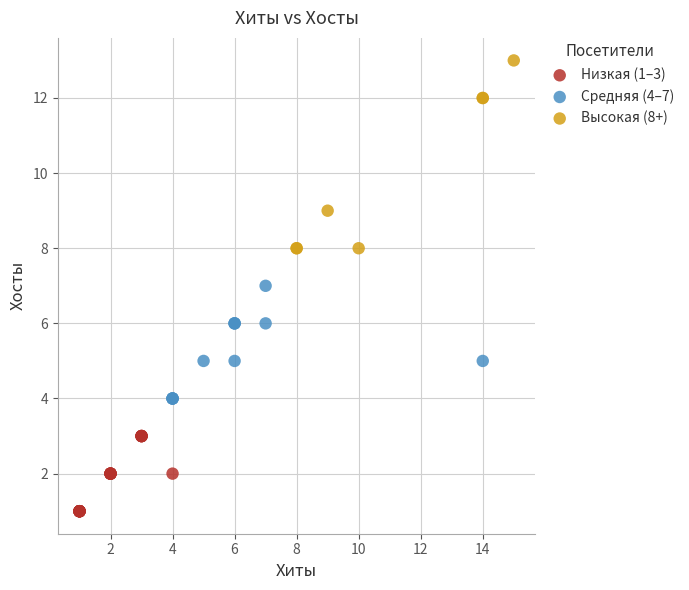

Which series contains the lowest Y value?

Низкая (1–3)